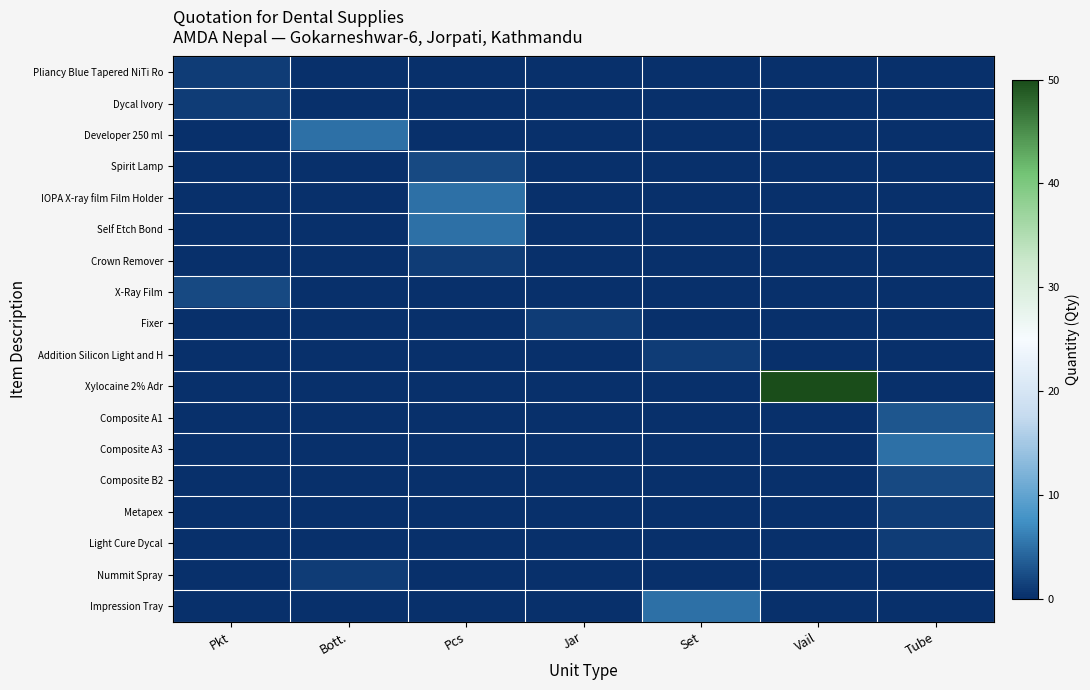

At how many categories does at least one series exceed 20?

1